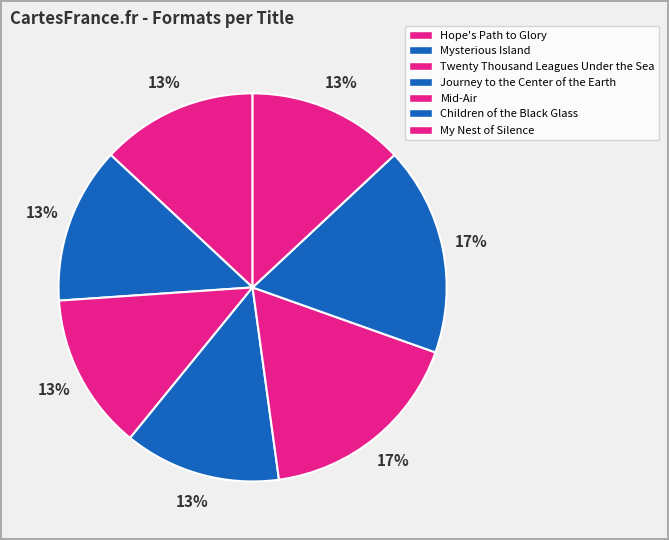

Is it true that My Nest of Silence is 13% of the pie?

True